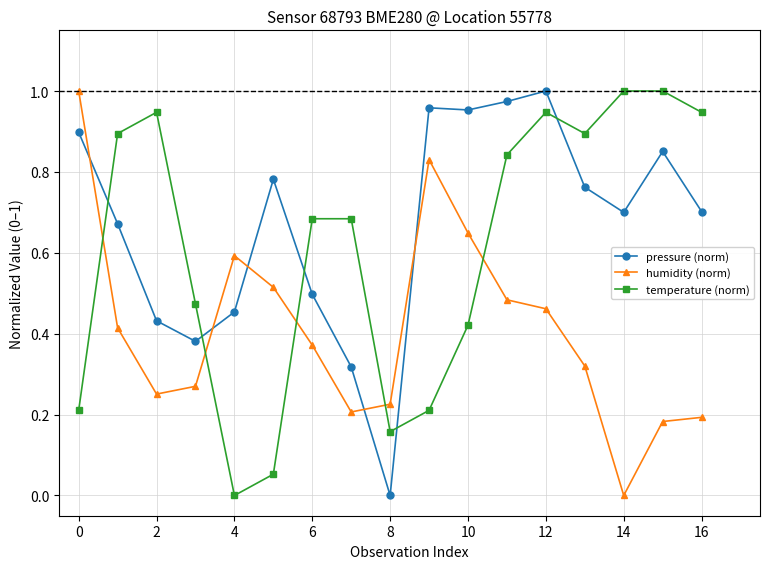

True or false: humidity (norm) and temperature (norm) cross at least once.

True